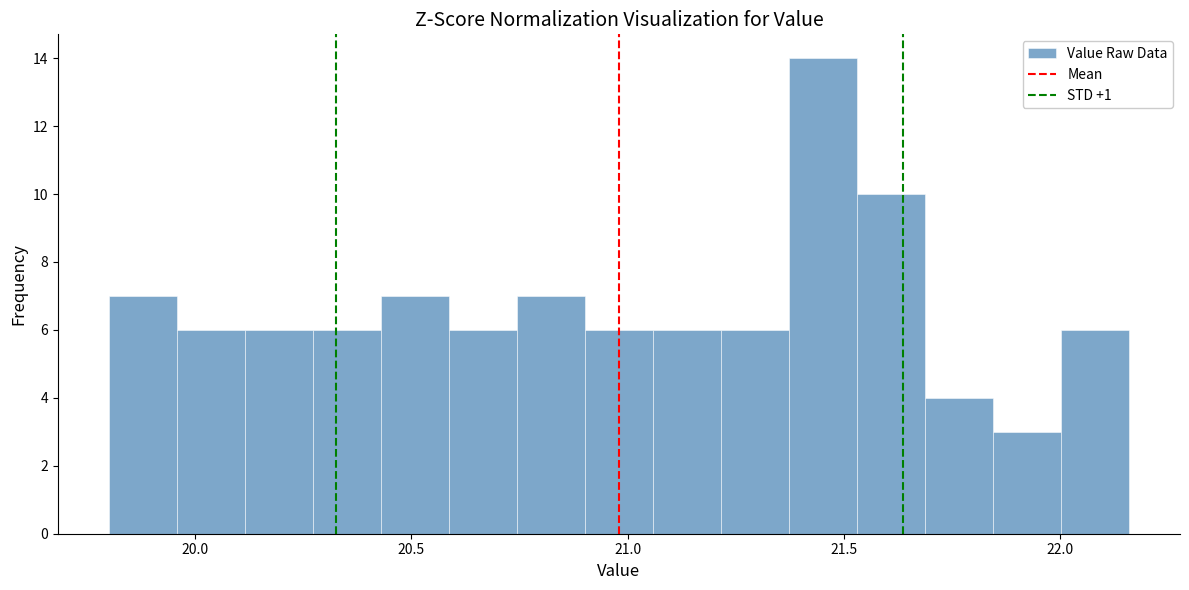

Read against the x-axis, roughly where is the centre of the tallest bar?

21.45